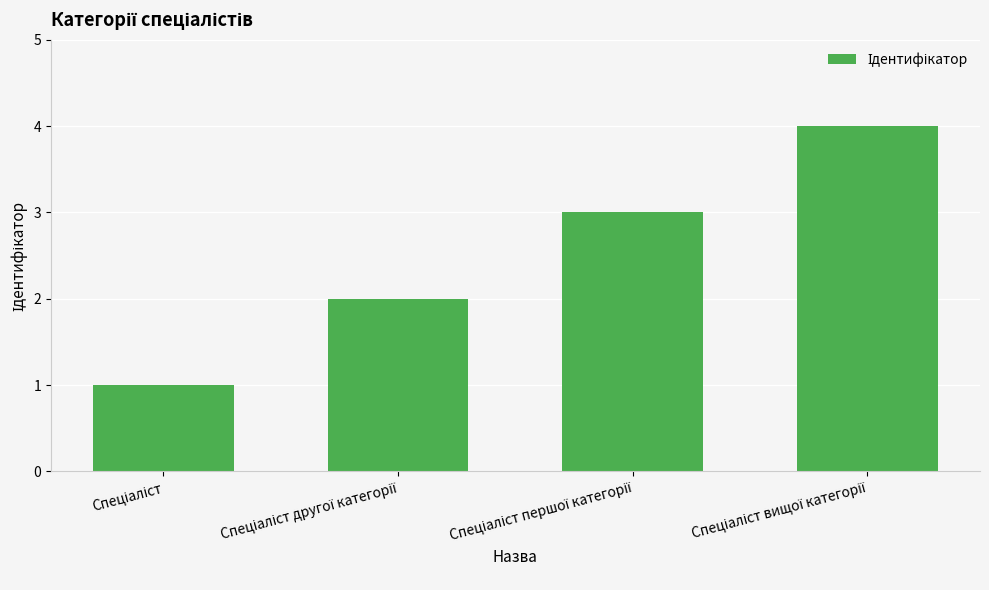

What is the maximum value shown in the chart?

4